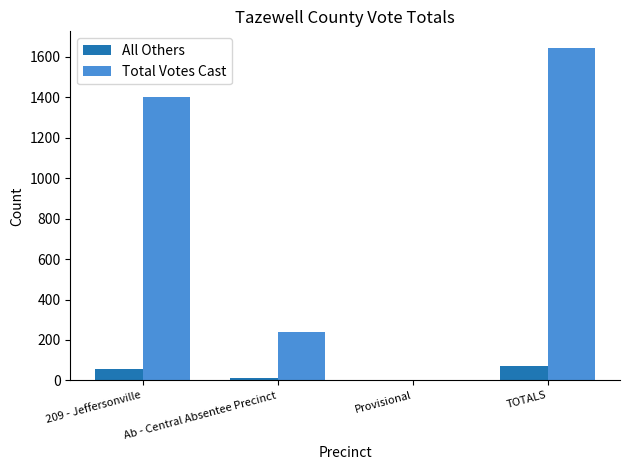

What is the highest value of the Total Votes Cast series?

1644